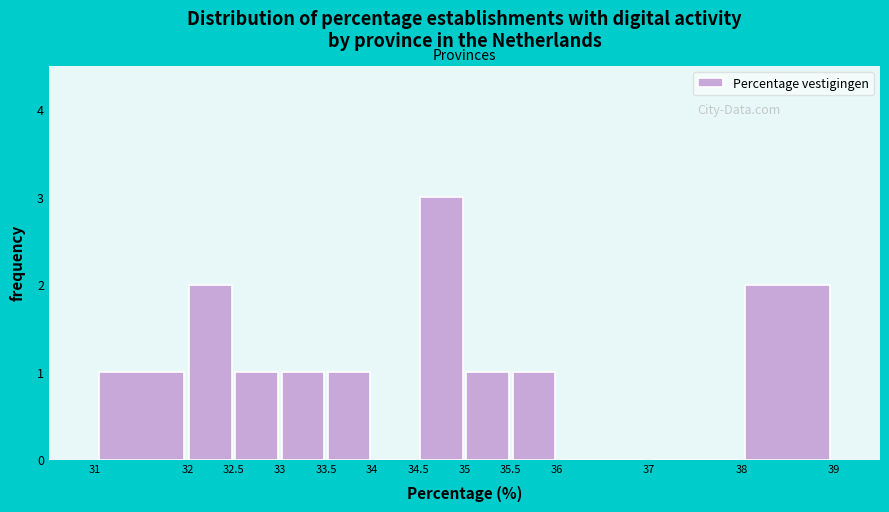

Reading left to right, transcribe this chart: for each bar, give the range it covers on the x-axis and its height. The values are not printed on the chart, so give them approximately, as read against the axis.

31 to 32: 1
32 to 32.5: 2
32.5 to 33: 1
33 to 33.5: 1
33.5 to 34: 1
34 to 34.5: 0
34.5 to 35: 3
35 to 35.5: 1
35.5 to 36: 1
36 to 37: 0
37 to 38: 0
38 to 39: 2